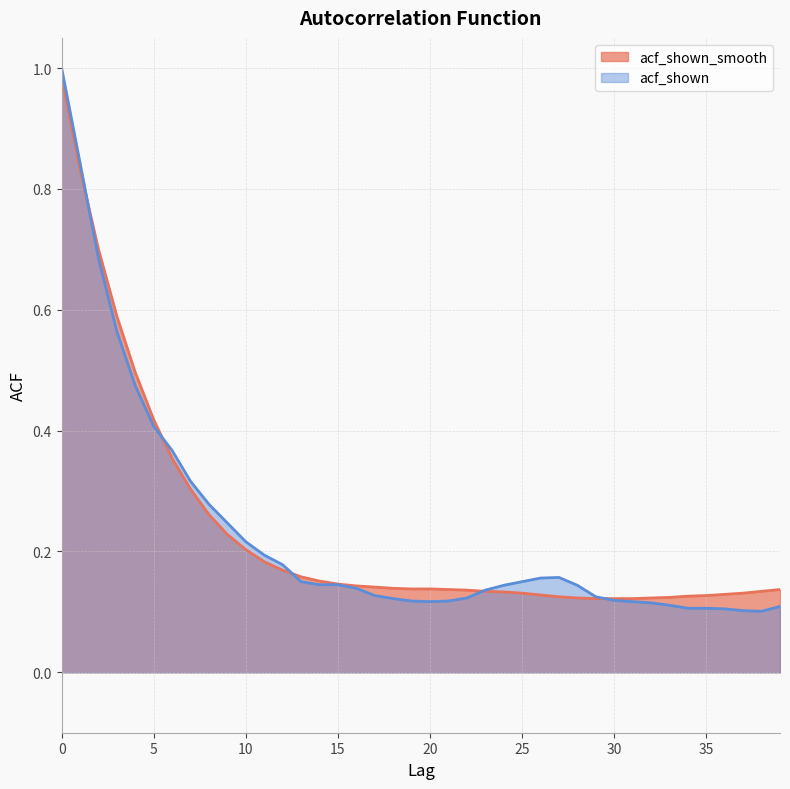

Is it true that acf_shown equals 0.1 at 29?

False